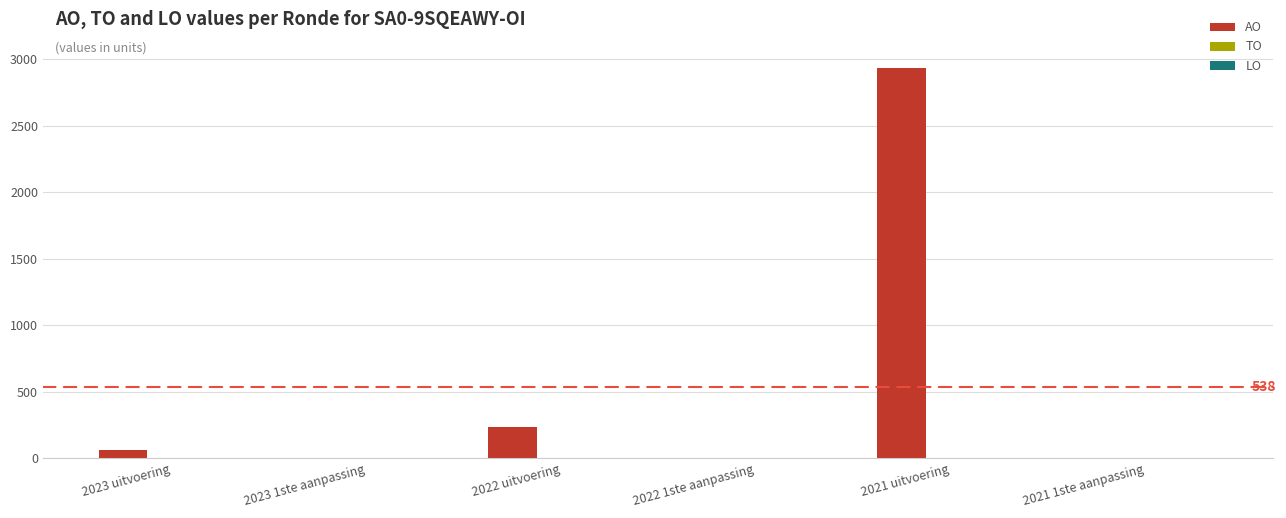

How many distinct data groups are displayed?

1